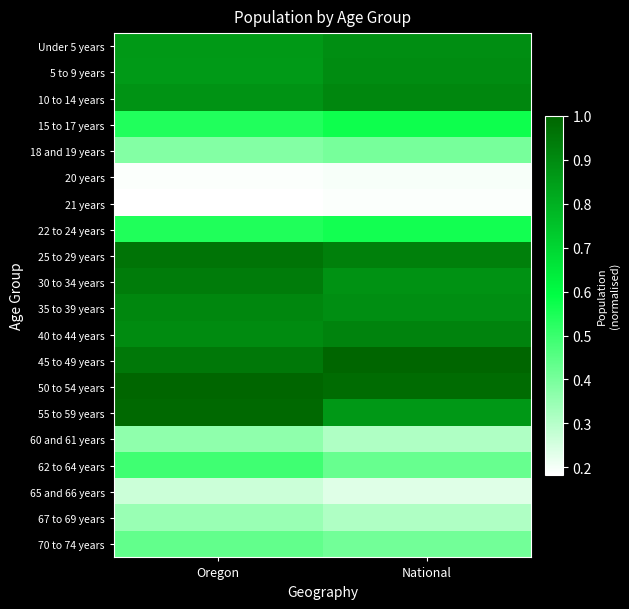

List the series in order of their peak value, highest first.

45 to 49 years, 50 to 54 years, 55 to 59 years, 25 to 29 years, 30 to 34 years, 40 to 44 years, 10 to 14 years, 35 to 39 years, 5 to 9 years, Under 5 years, 15 to 17 years, 22 to 24 years, 62 to 64 years, 70 to 74 years, 18 and 19 years, 60 and 61 years, 67 to 69 years, 65 and 66 years, 20 years, 21 years